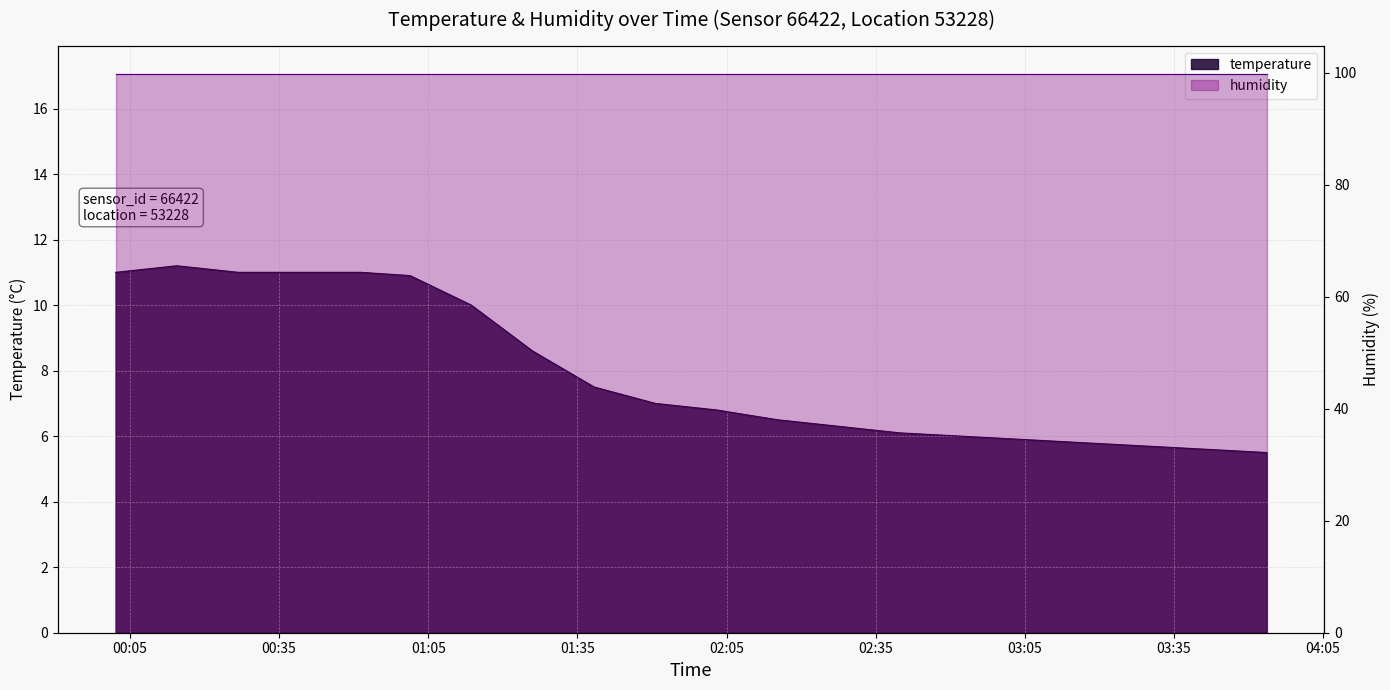

Reading left to right, list all the values displayed in this chart.

00:02=11.0	00:14=11.2	00:26=11.0	00:39=11.0	00:51=11.0	01:01=10.9	01:13=10.0	01:25=8.6	01:38=7.5	01:50=7.0	02:02=6.8	02:14=6.5	02:26=6.3	02:38=6.1	02:50=6.0	03:02=5.9	03:14=5.8	03:26=5.7	03:38=5.6	03:50=5.5